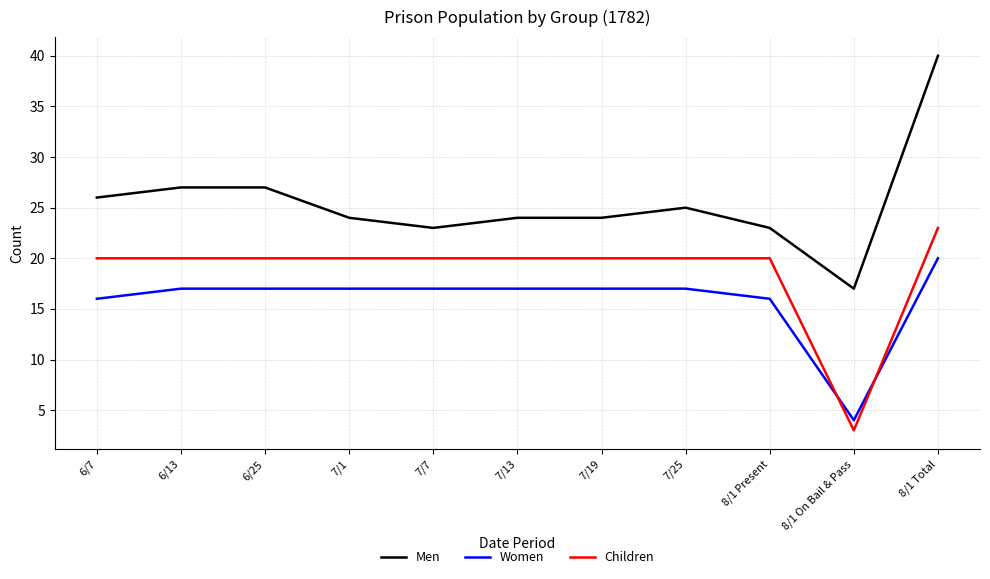

What is the difference between the maximum and minimum values in the Women series?

16